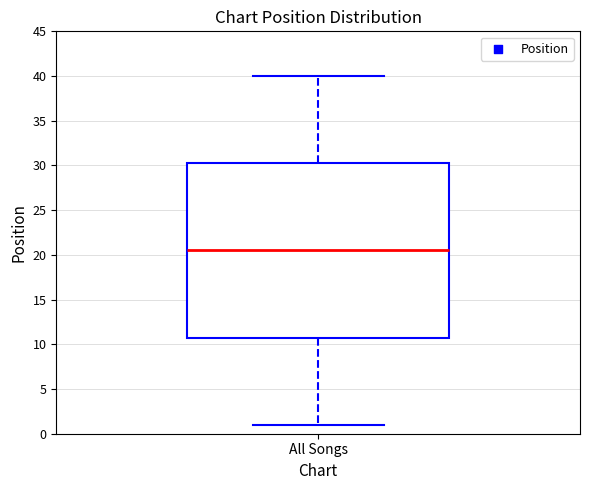

Where does the upper whisker of the box for All Songs end on the y-axis? The values are not printed on the chart, so give them approximately, as read against the axis.

40.0